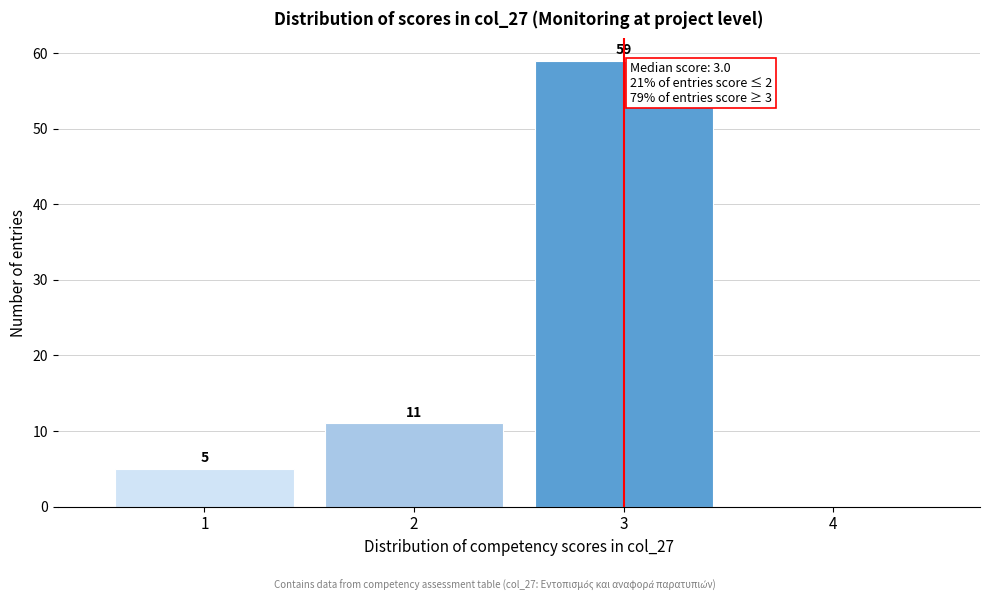

Which range on the x-axis has the tallest bar?

2.5 to 3.5